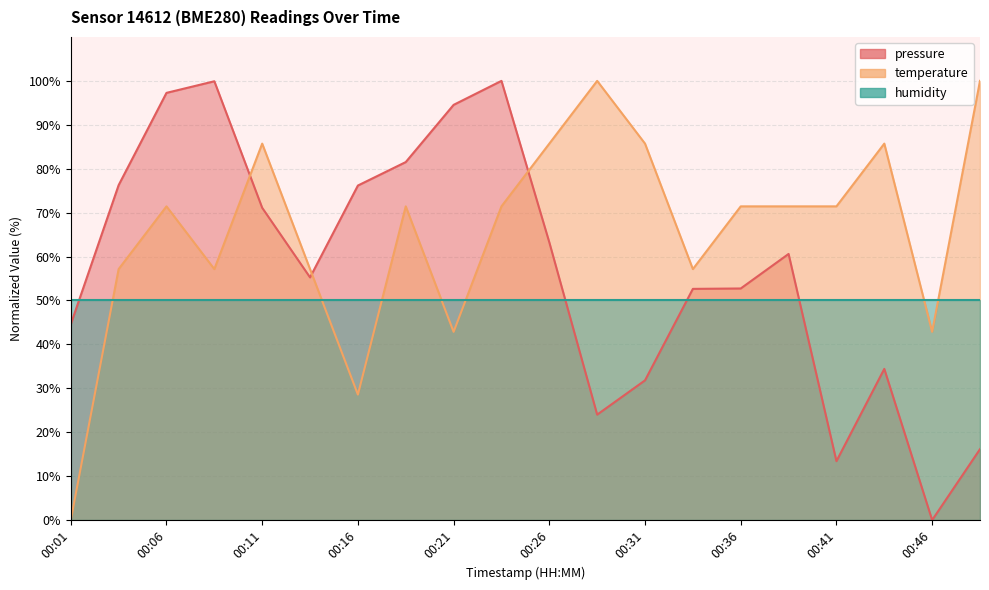

True or false: pressure and temperature intersect in this chart.

True